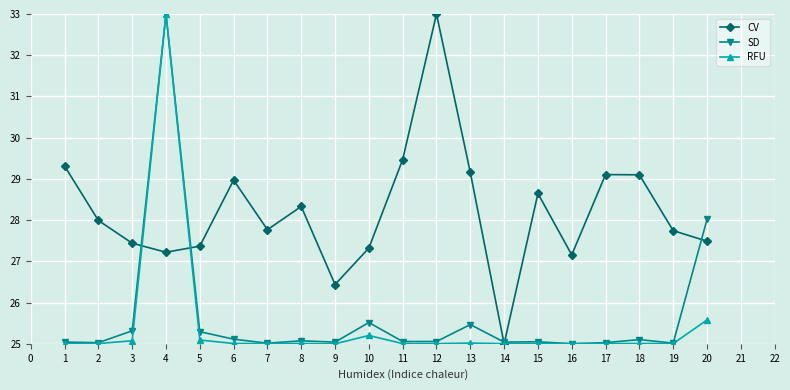

At which label is SD closest to 29?

20